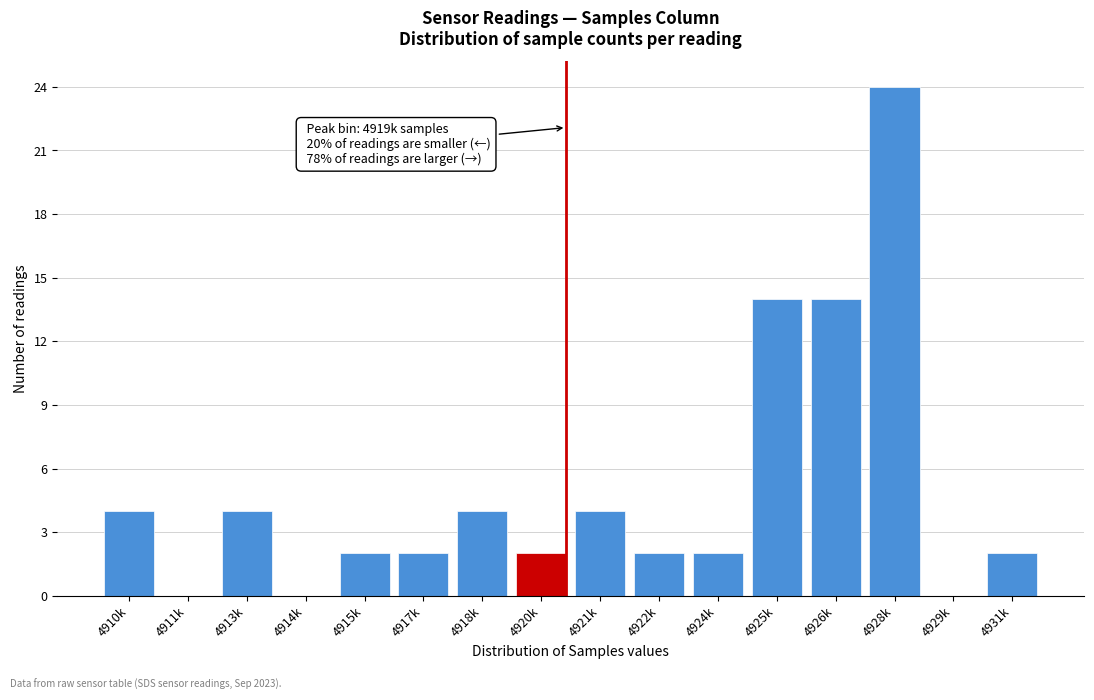

Reading right to left, transcribe all the data shown in this chart.

4931k=2	4929k=0	4928k=24	4926k=14	4925k=14	4924k=2	4922k=2	4921k=4	4920k=2	4918k=4	4917k=2	4915k=2	4914k=0	4913k=4	4911k=0	4910k=4